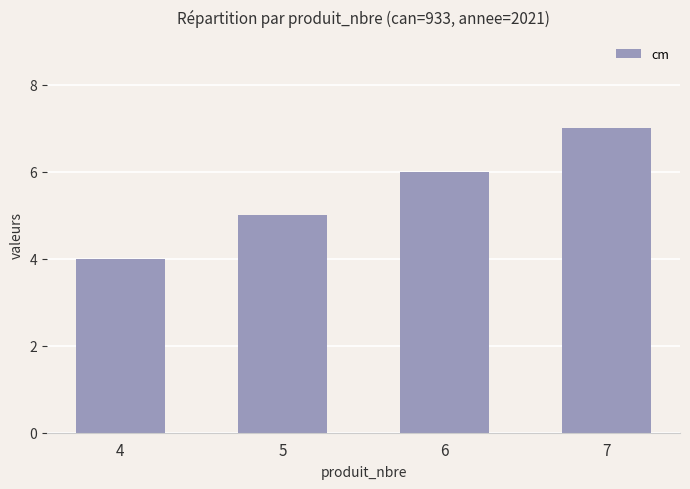

List the labels in order of value, largest first.

7, 6, 5, 4